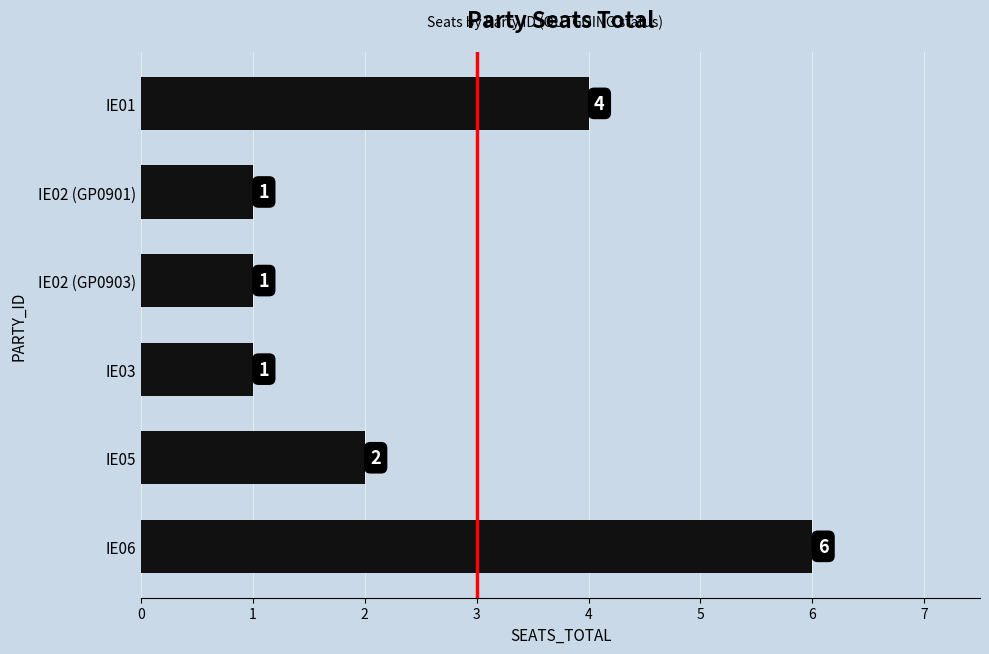

What is the maximum value shown in the chart?

6